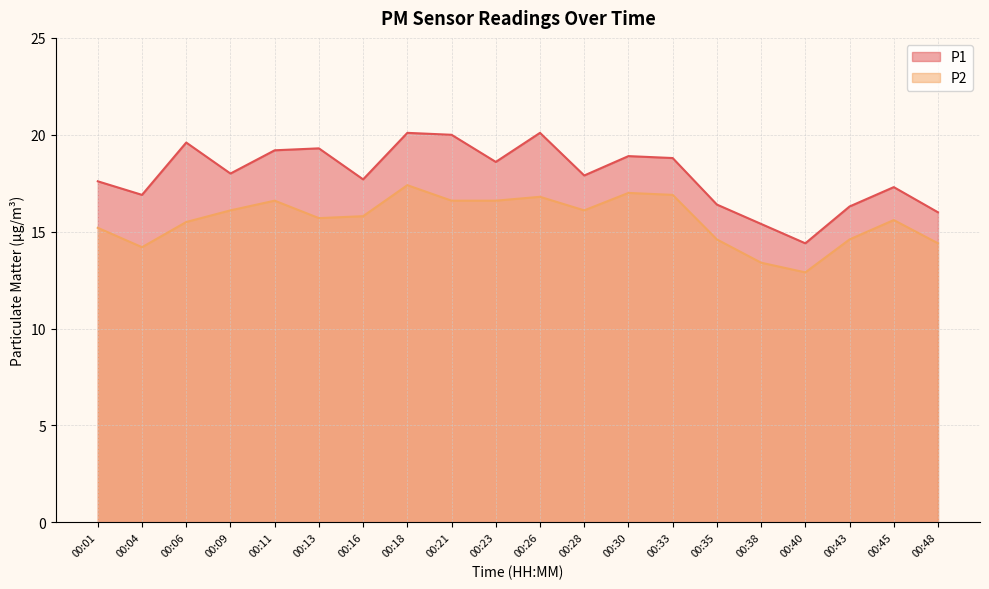

Reading right to left, extract all data points from this chart.

P1: 00:48=16.0	00:45=17.3	00:43=16.3	00:40=14.4	00:38=15.4	00:35=16.4	00:33=18.8	00:30=18.9	00:28=17.9	00:26=20.1	00:23=18.6	00:21=20.0	00:18=20.1	00:16=17.7	00:13=19.3	00:11=19.2	00:09=18.0	00:06=19.6	00:04=16.9	00:01=17.6
P2: 00:48=14.4	00:45=15.6	00:43=14.6	00:40=12.9	00:38=13.4	00:35=14.6	00:33=16.9	00:30=17.0	00:28=16.1	00:26=16.8	00:23=16.6	00:21=16.6	00:18=17.4	00:16=15.8	00:13=15.7	00:11=16.6	00:09=16.1	00:06=15.5	00:04=14.2	00:01=15.2